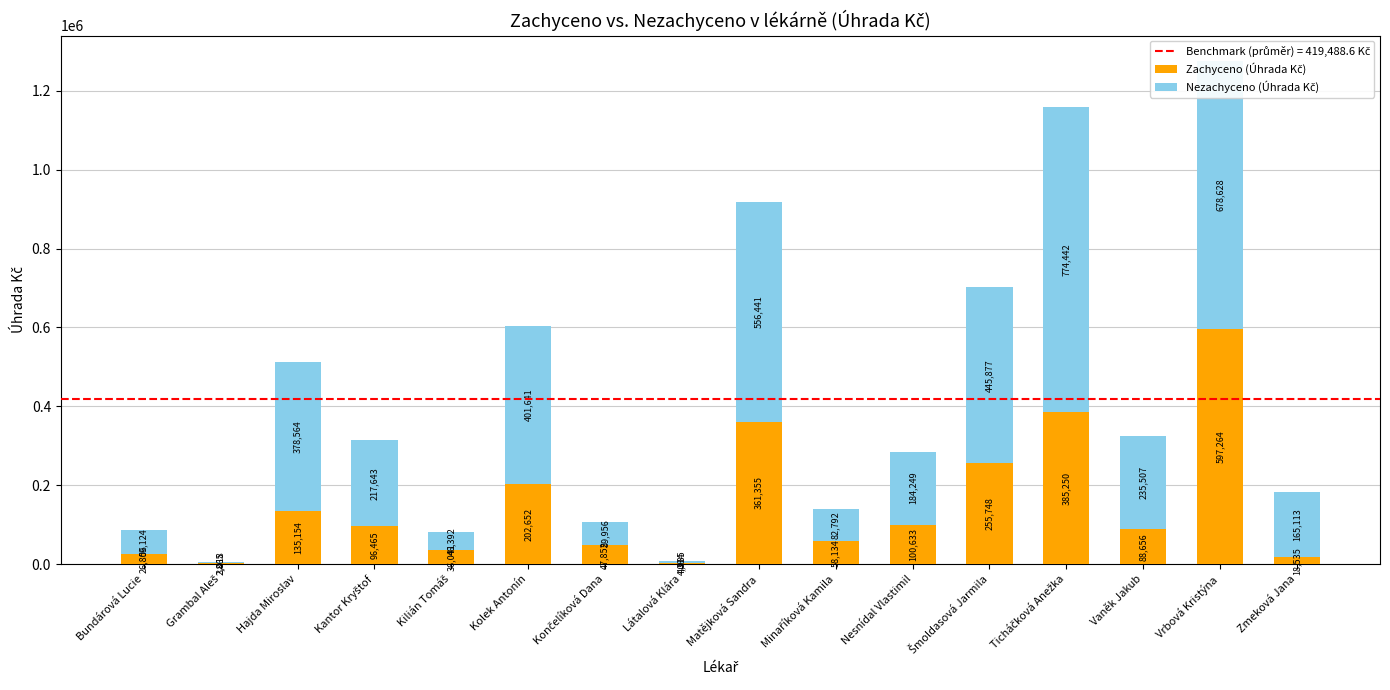

At which category is the sum across all series the highest?

Vrbová Kristýna